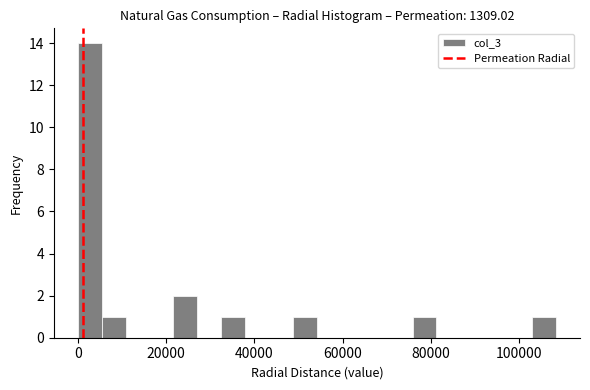

Around what value on the x-axis is the tallest bar? Give the approximate position of its centre, as read against the axis.

2000